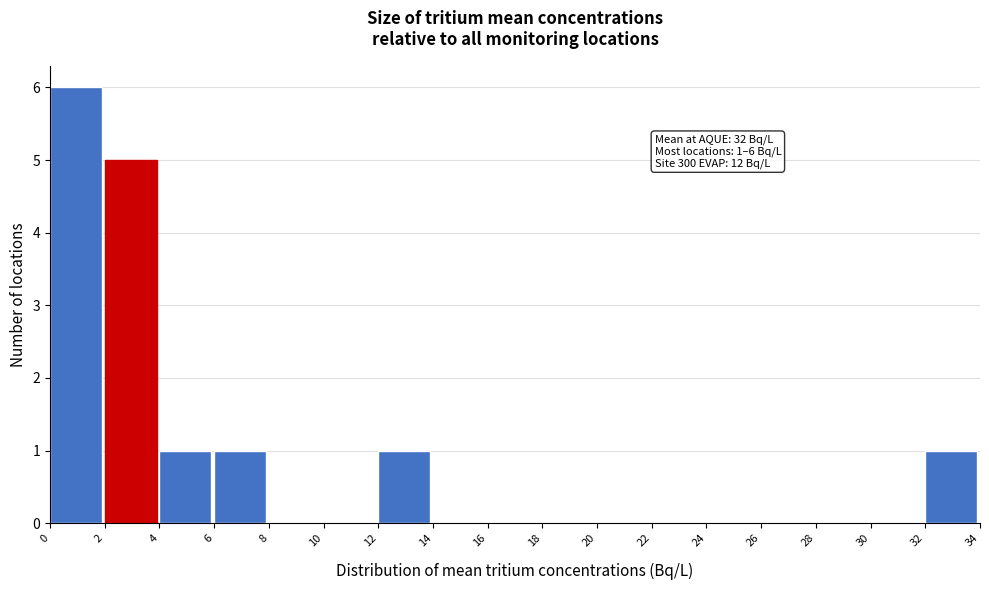

Over which range of the x-axis is the bar tallest?

0 to 2